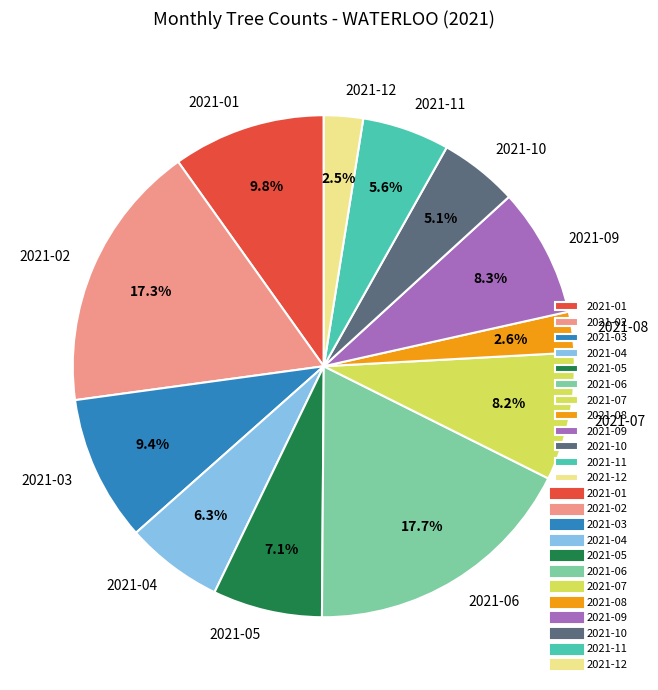

Count the number of slices in the pie.

12